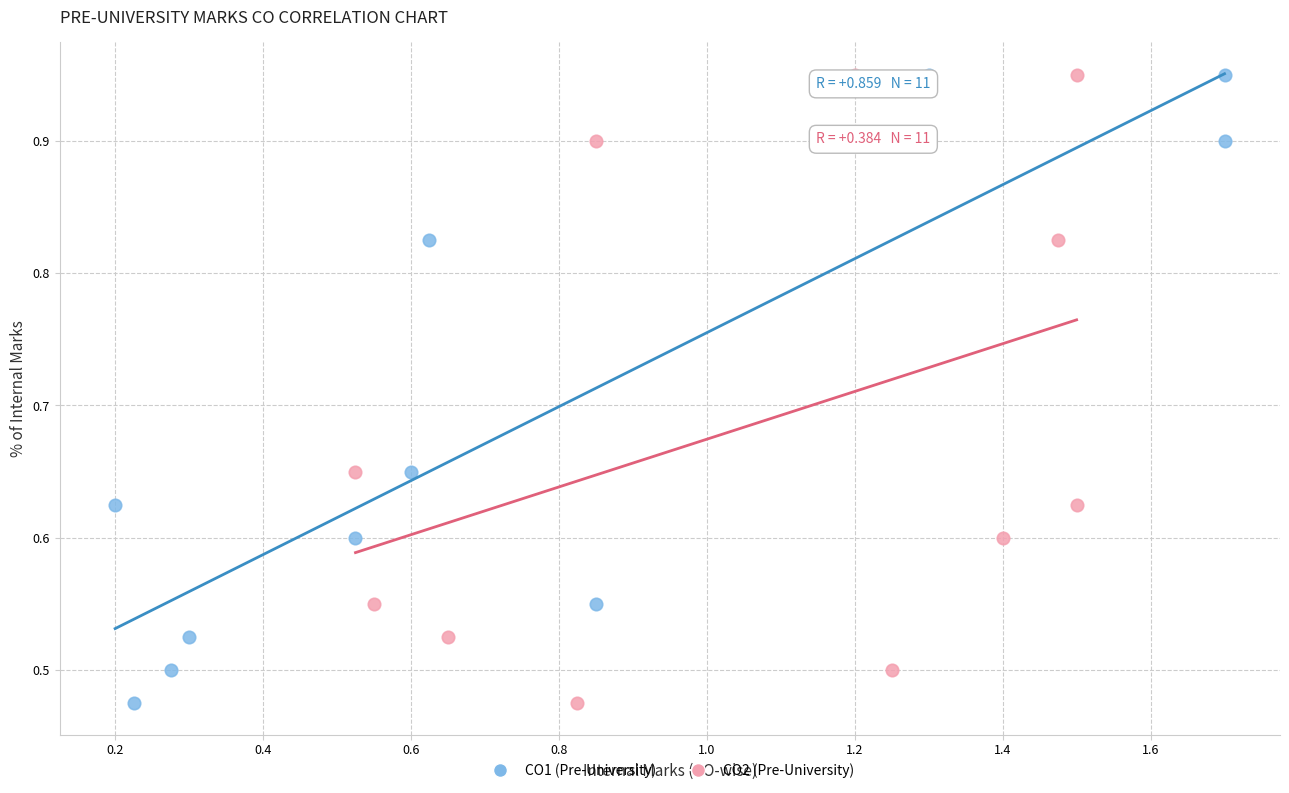

What are all the series names shown in the legend?

CO1 (Pre-University), CO2 (Pre-University)